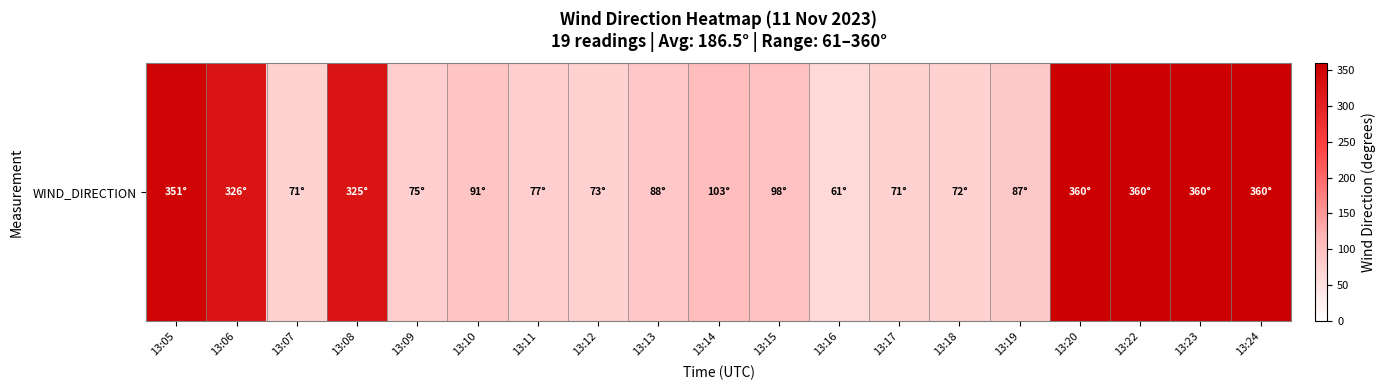

What is the average value?

179